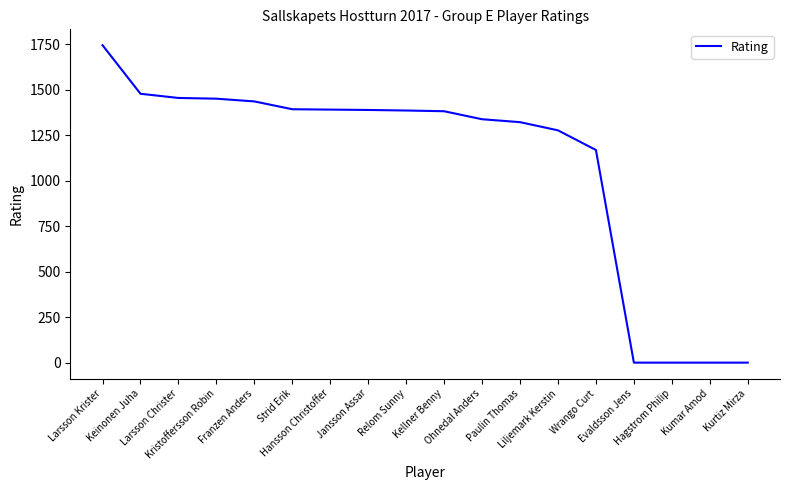

True or false: the data shows 0 at Kurtiz Mirza.

True